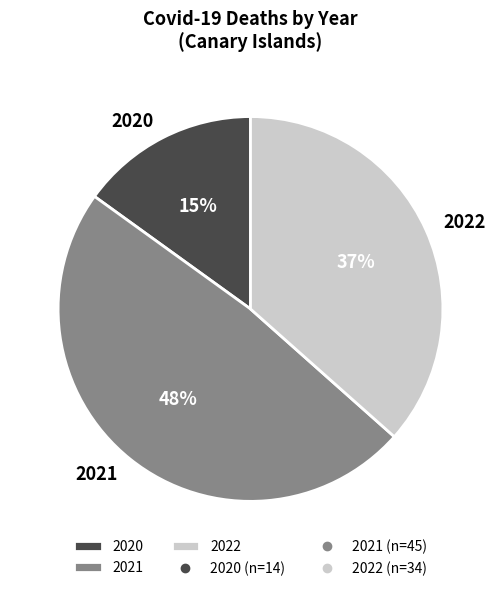

What percentage is the 2021 slice, to the nearest percent?

48%